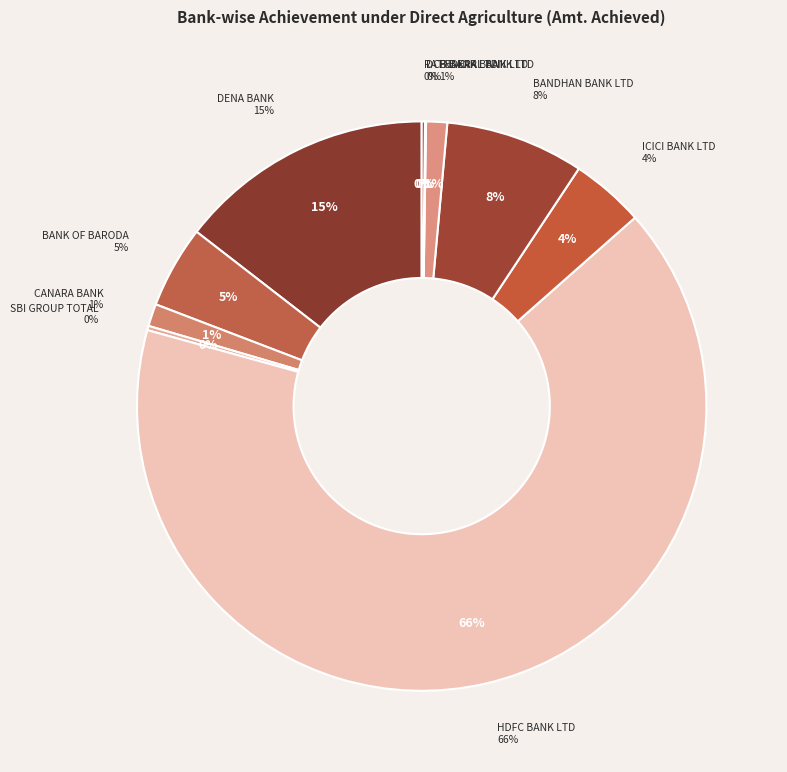

What percentage is the CANARA BANK slice, to the nearest percent?

1%